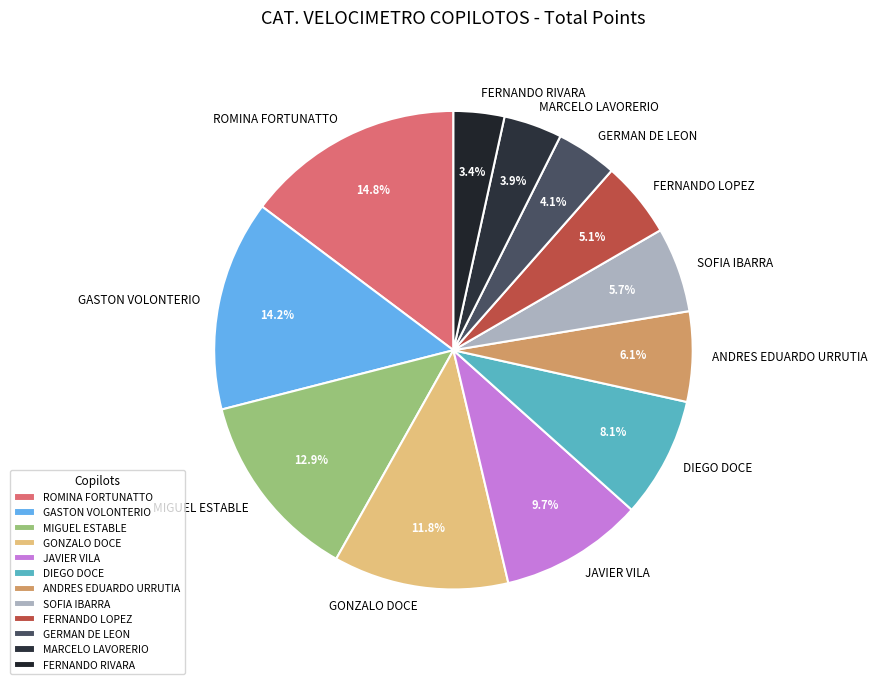

Count the number of slices in the pie.

12